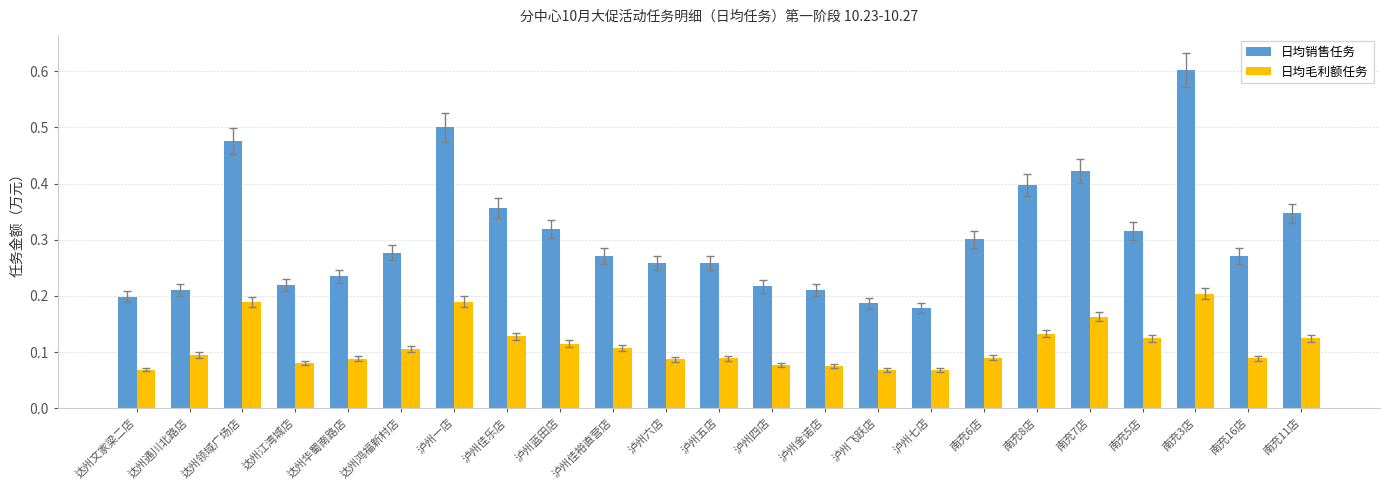

At which category is the sum across all series the highest?

南充3店